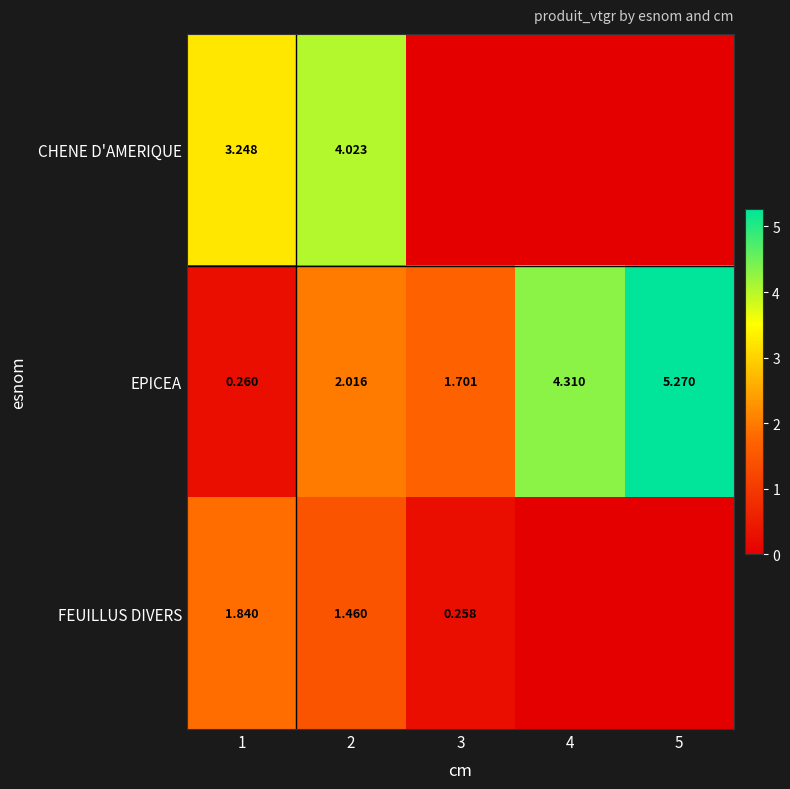

Is the value of EPICEA at 5 greater than the value of FEUILLUS DIVERS at 2?

Yes